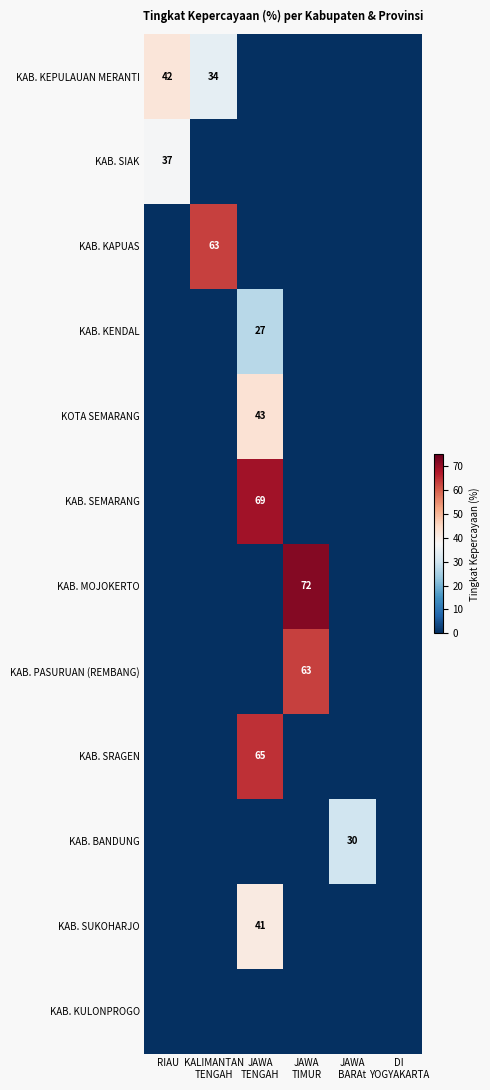

The KAB. KEPULAUAN MERANTI series shows 28 at DI YOGYAKARTA. True or false?

False